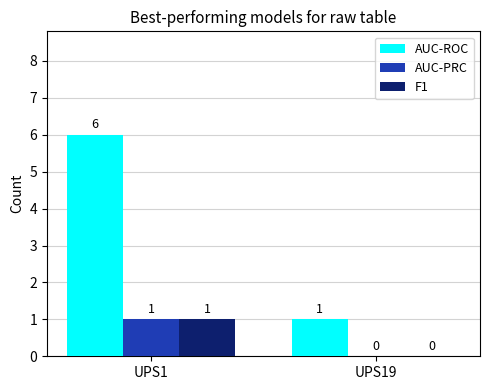

What is the total value across all series at UPS1?

8